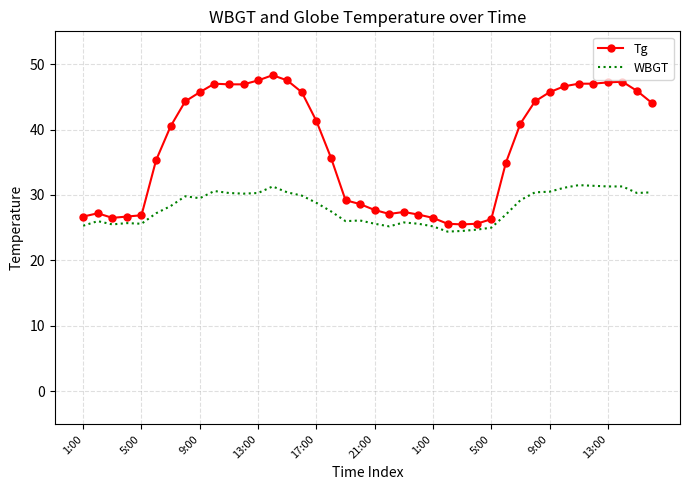

What is the minimum value shown in the chart?

24.4